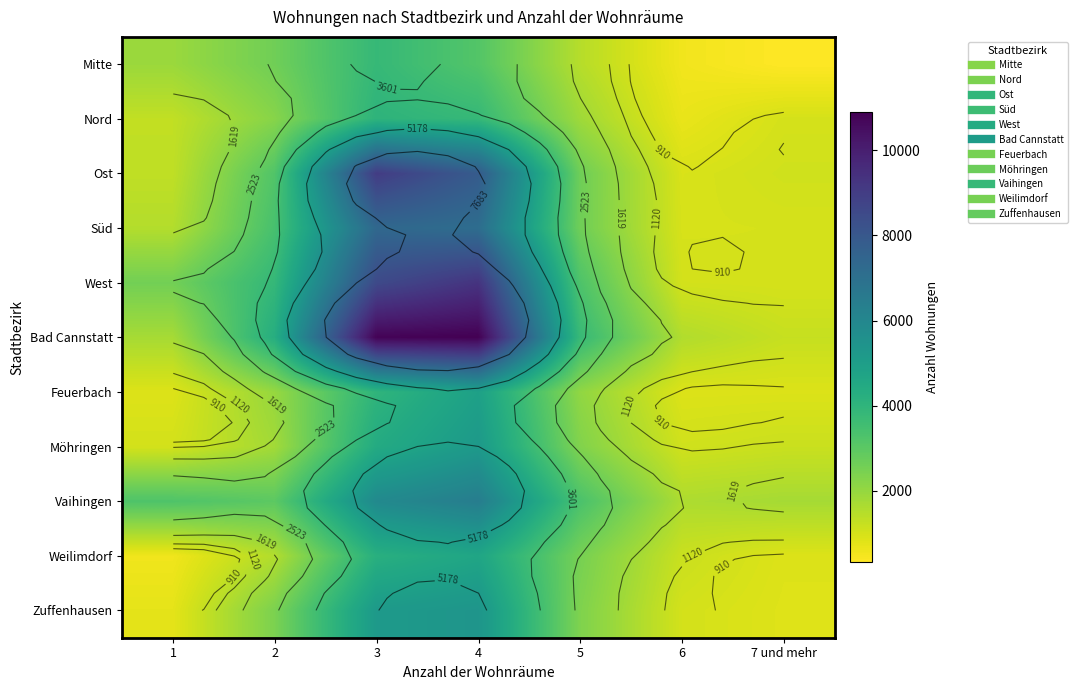

True or false: Zuffenhausen has a value of 1021 at 6.

True